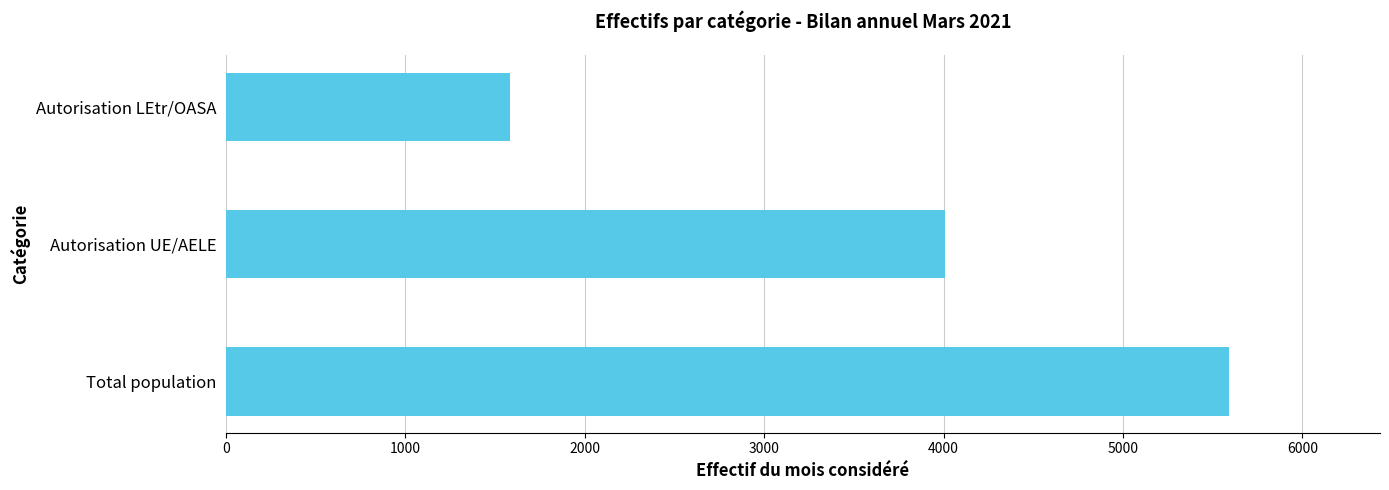

How many values are below 4009?

1